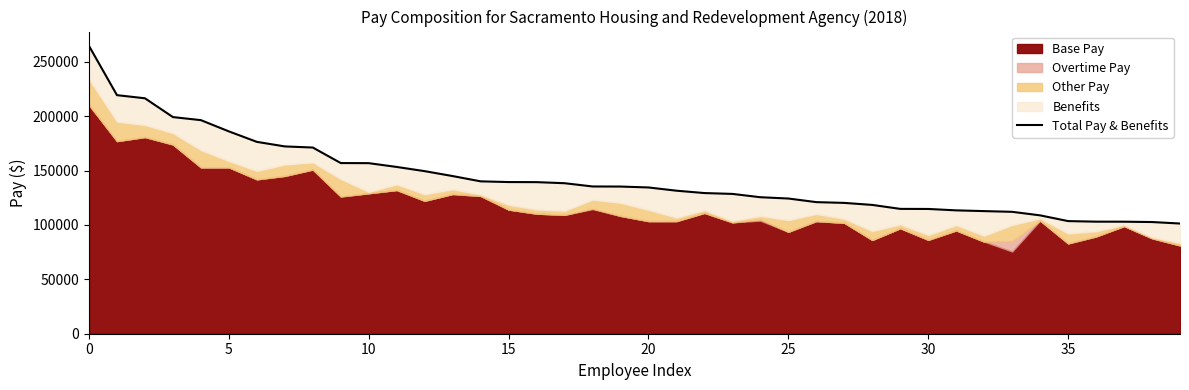

Does the chart have visible grid lines?

No